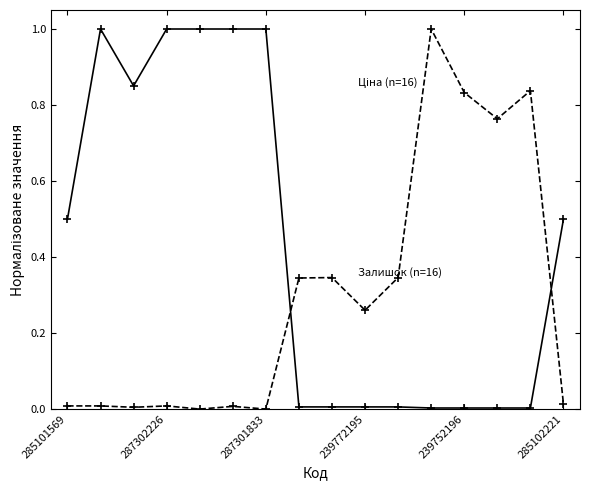

What is the maximum value shown in the chart?

1.0